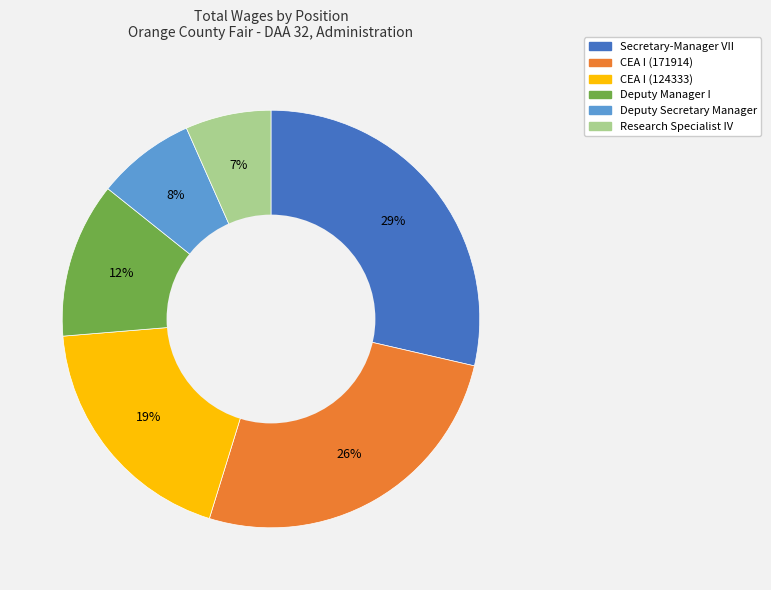

What percentage is the Research Specialist IV slice, to the nearest percent?

7%